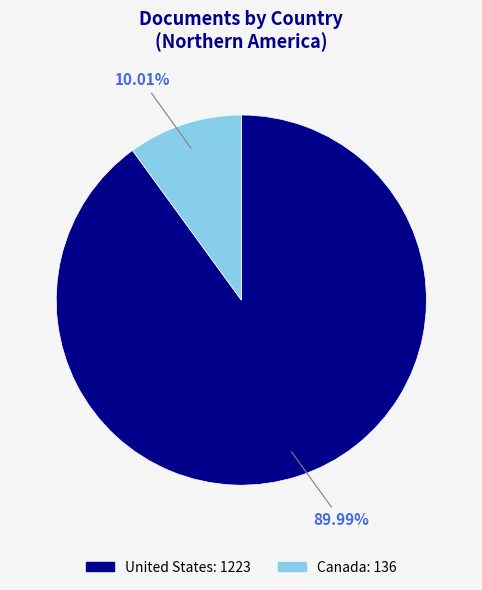

What is the ratio of the value at United States to the value at Canada?

9.0